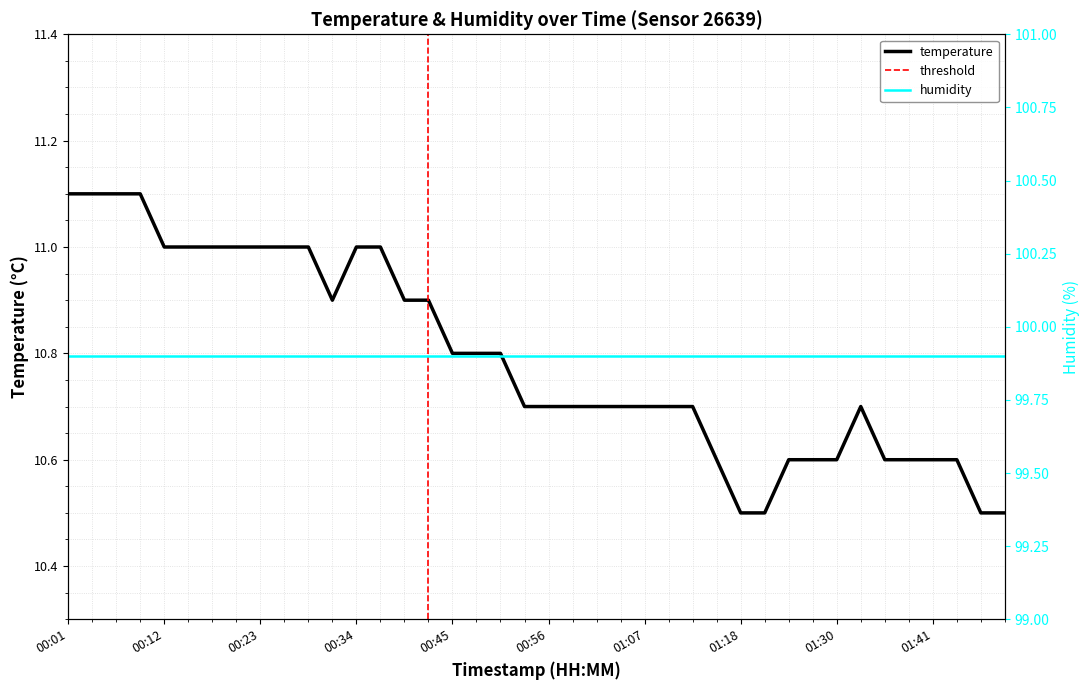

What is the average value?

10.8